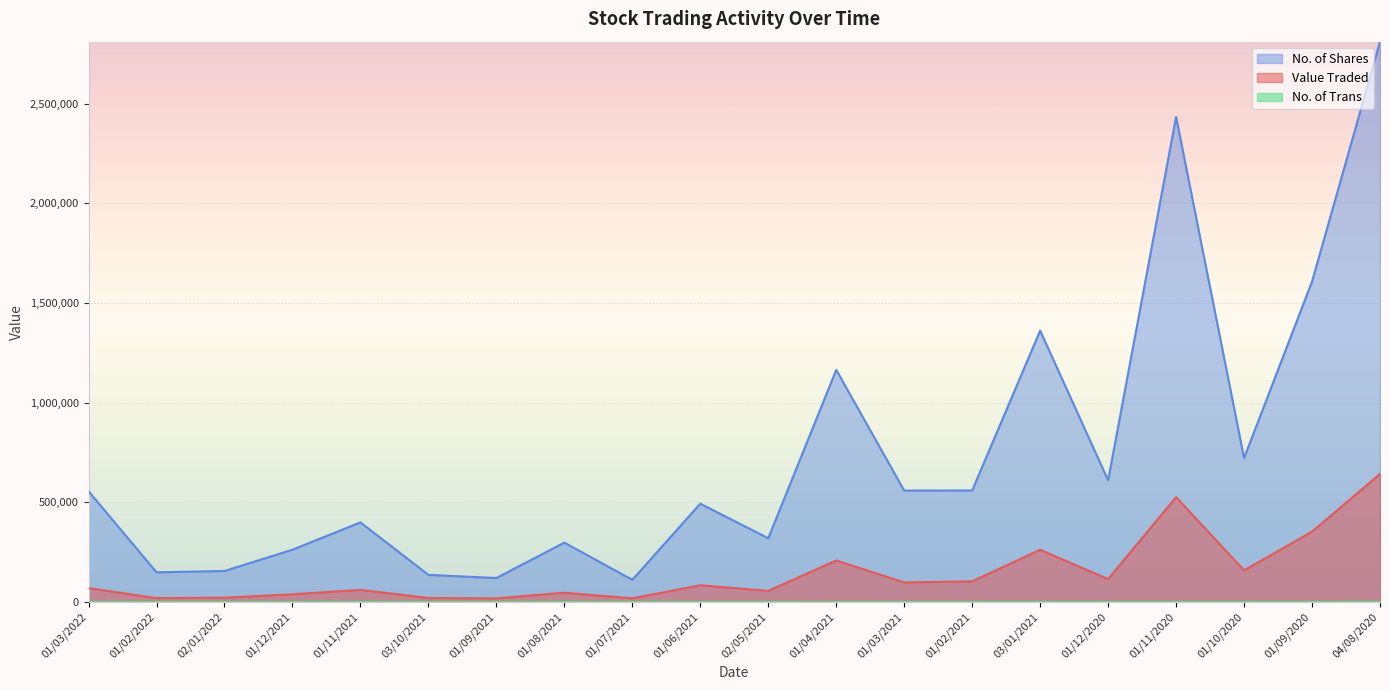

What is the smallest value displayed?

82